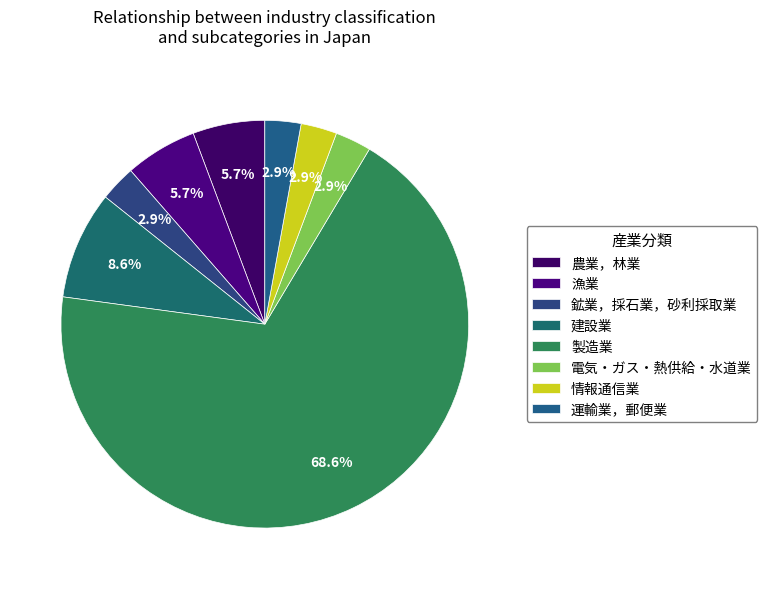

The 建設業 slice represents 1% of the pie. True or false?

False